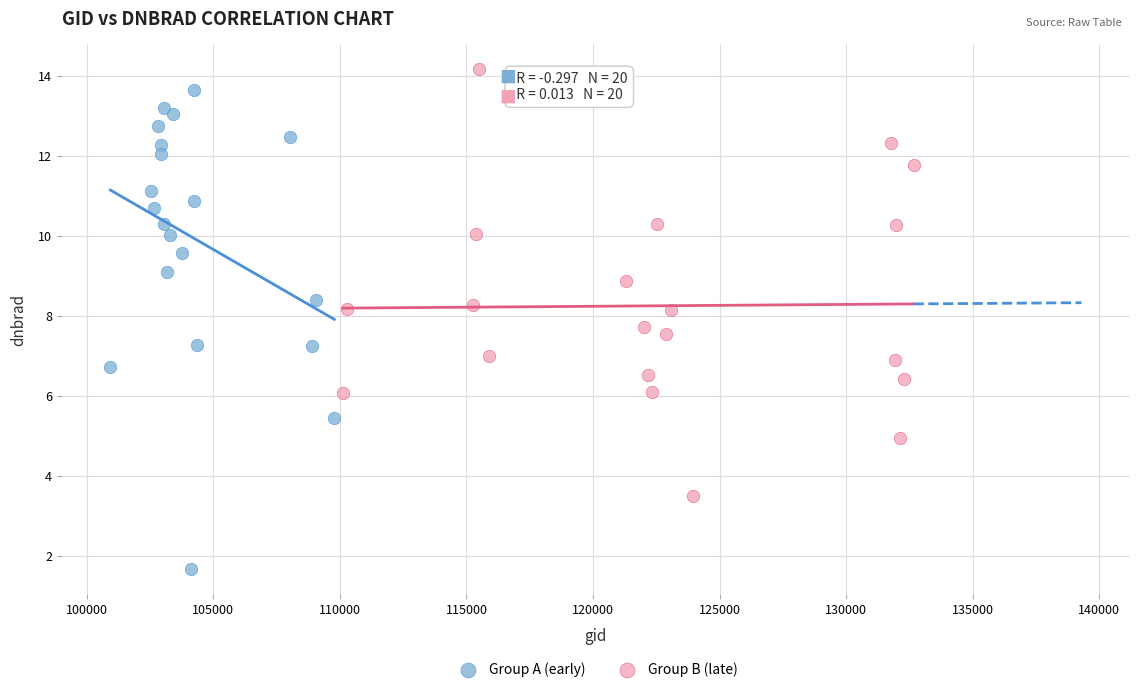

Which series contains the lowest Y value?

Group A (early)